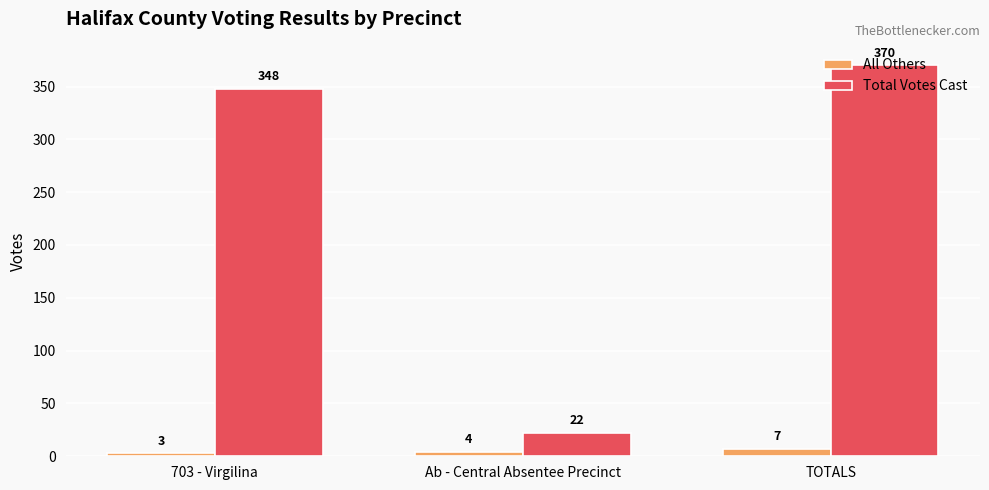

What is the sum of all All Others values?

14